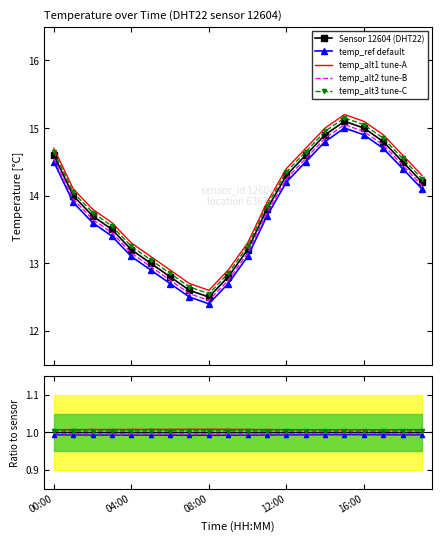

Count the number of categories in the chart.

20